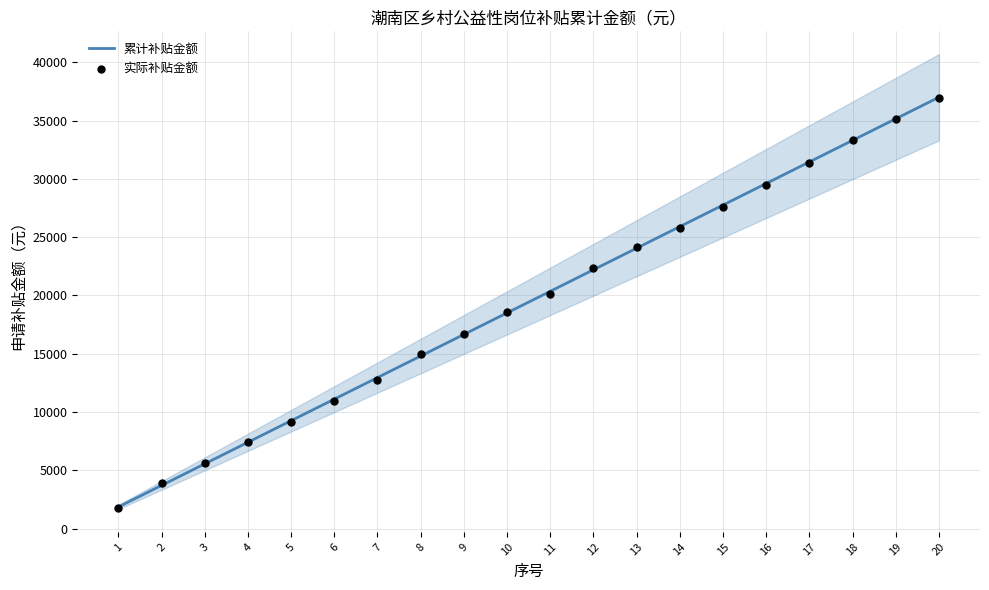

At how many categories does at least one series exceed 23607?

8